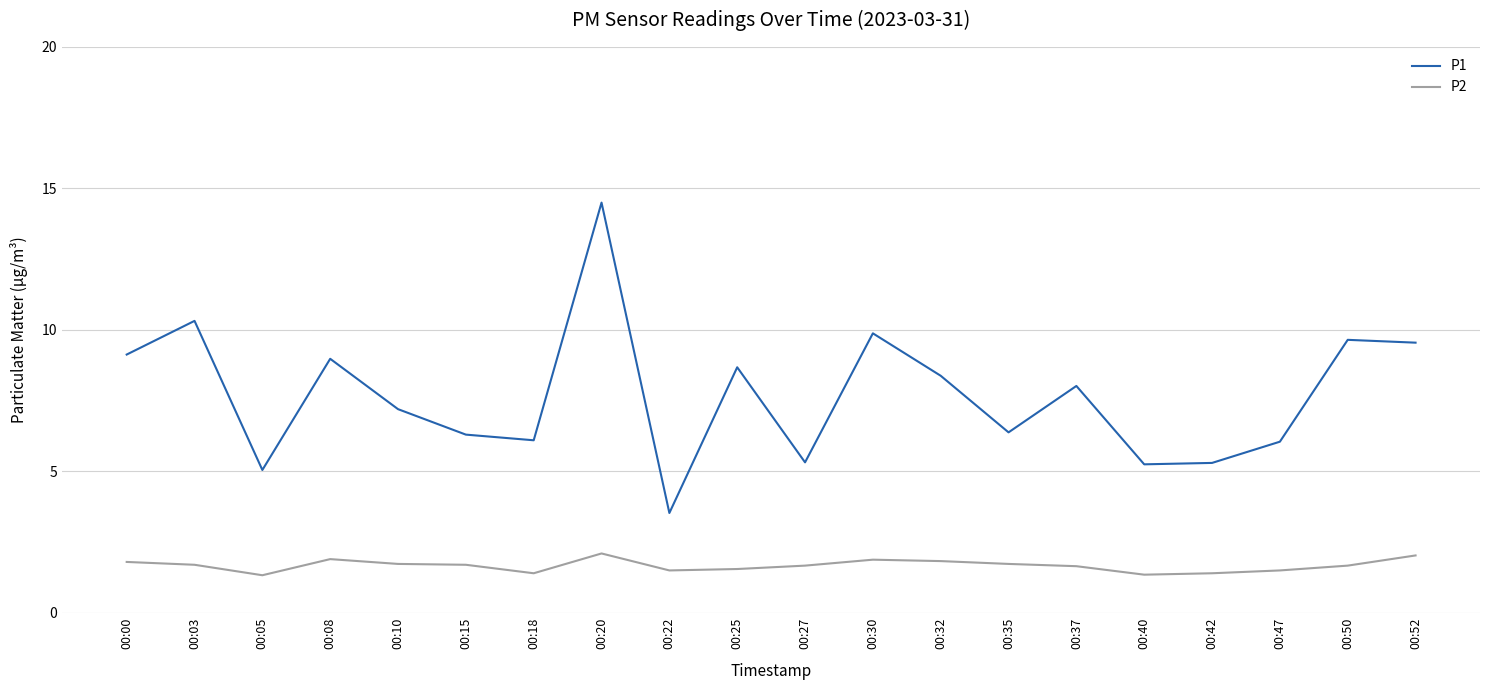

List the series in order of their peak value, highest first.

P1, P2